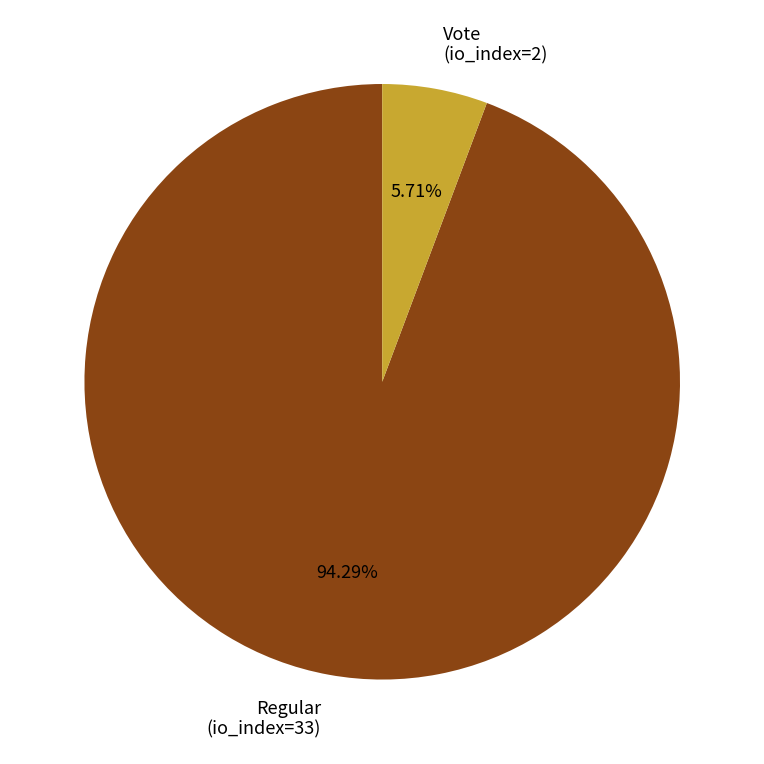

Between Vote (io_index=2) and Regular (io_index=33), which is larger?

Regular (io_index=33)